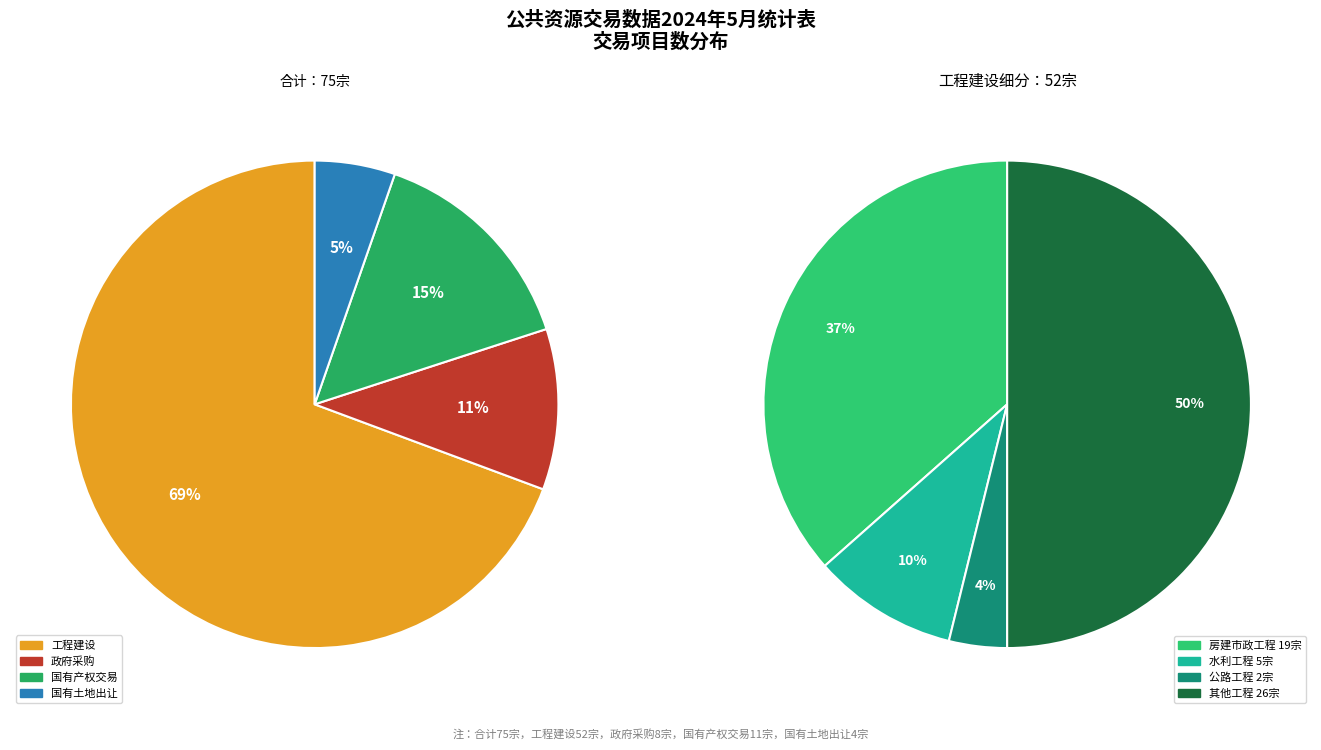

Which category has the biggest portion of the pie?

工程建设